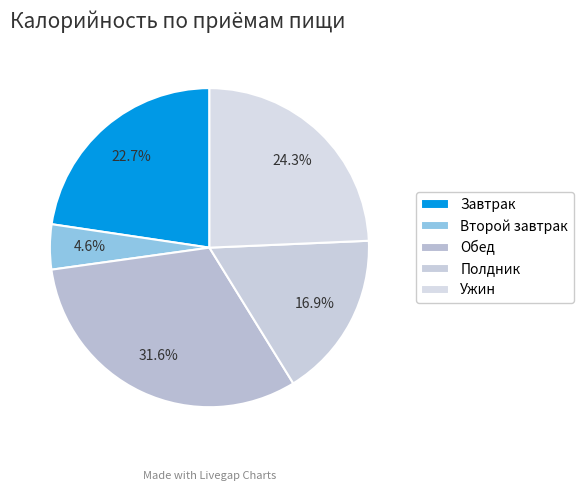

How many segments does this pie chart have?

5